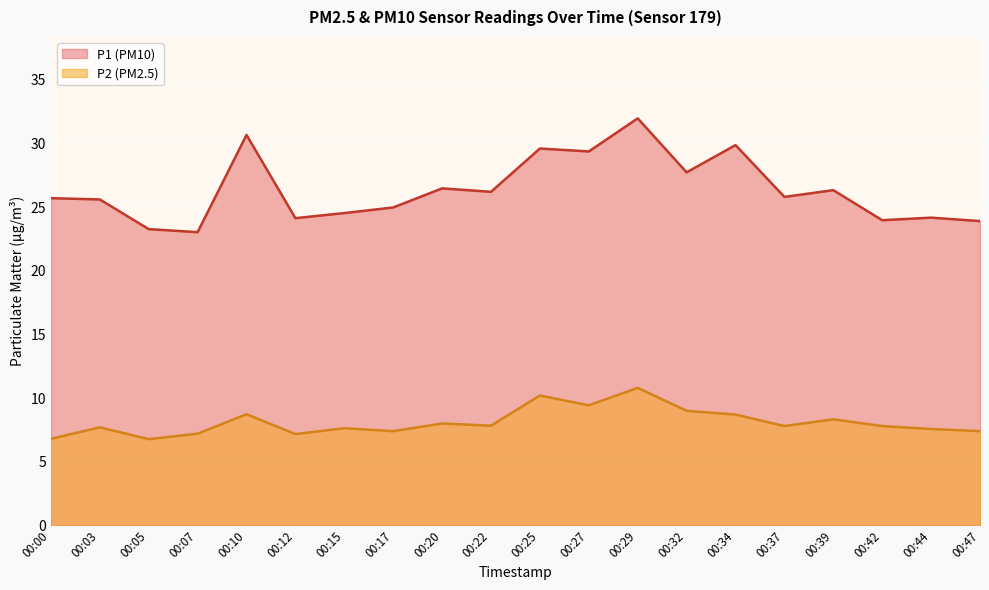

Where does the P1 series first go above 25?

00:00